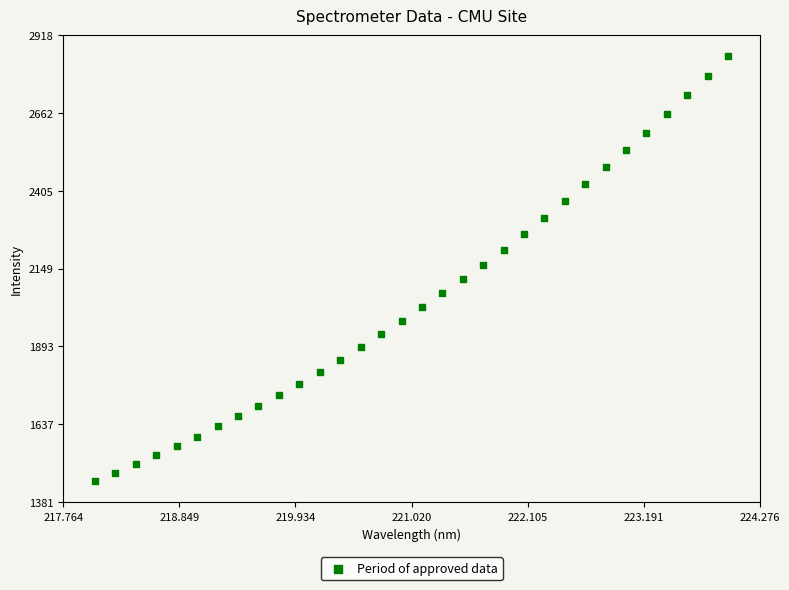

What is the range of Y values (max minus min)?

1397.3